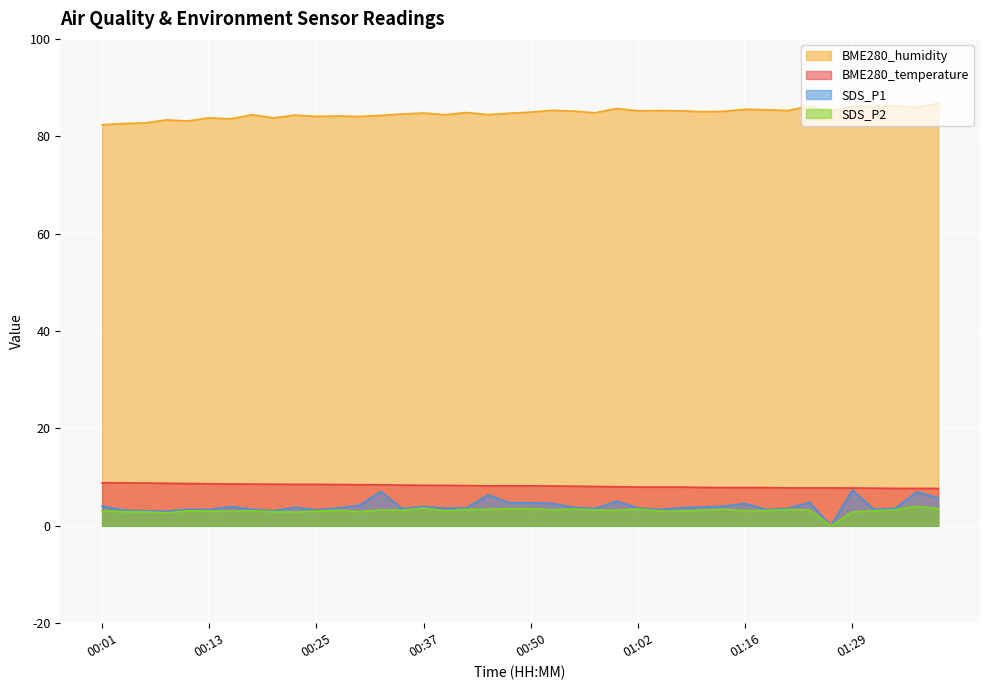

At how many categories does at least one series exceed 1?

40